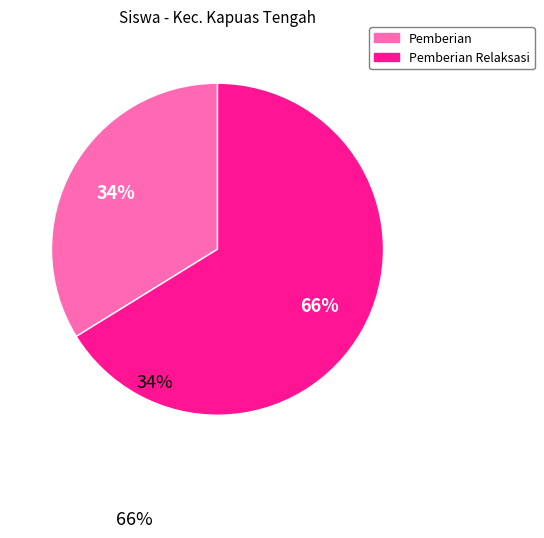

Is there any slice that represents more than half of the pie?

Yes